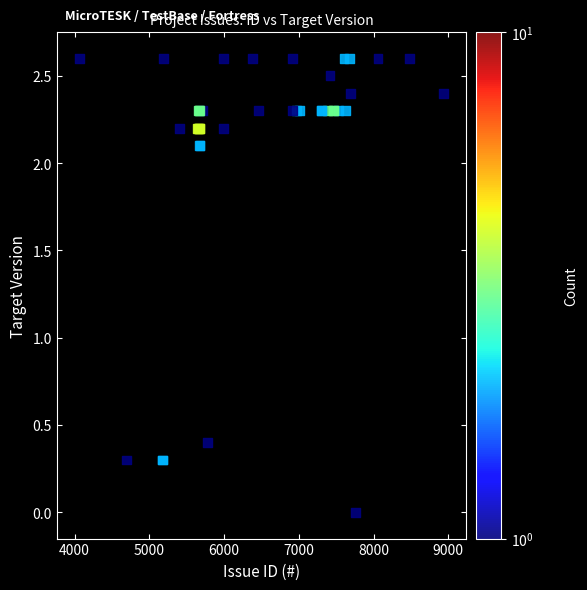

What Y value in the scatter plot is closest to 1?

0.4